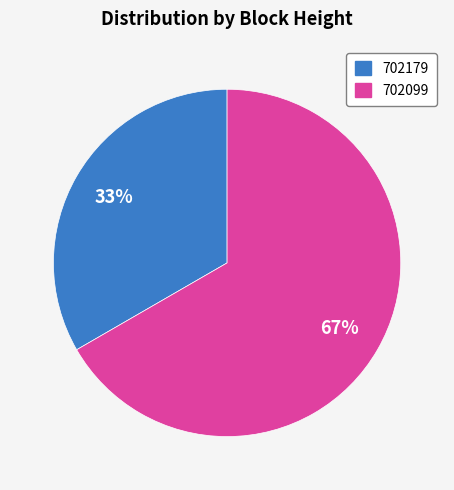

Between 702179 and 702099, which is larger?

702099